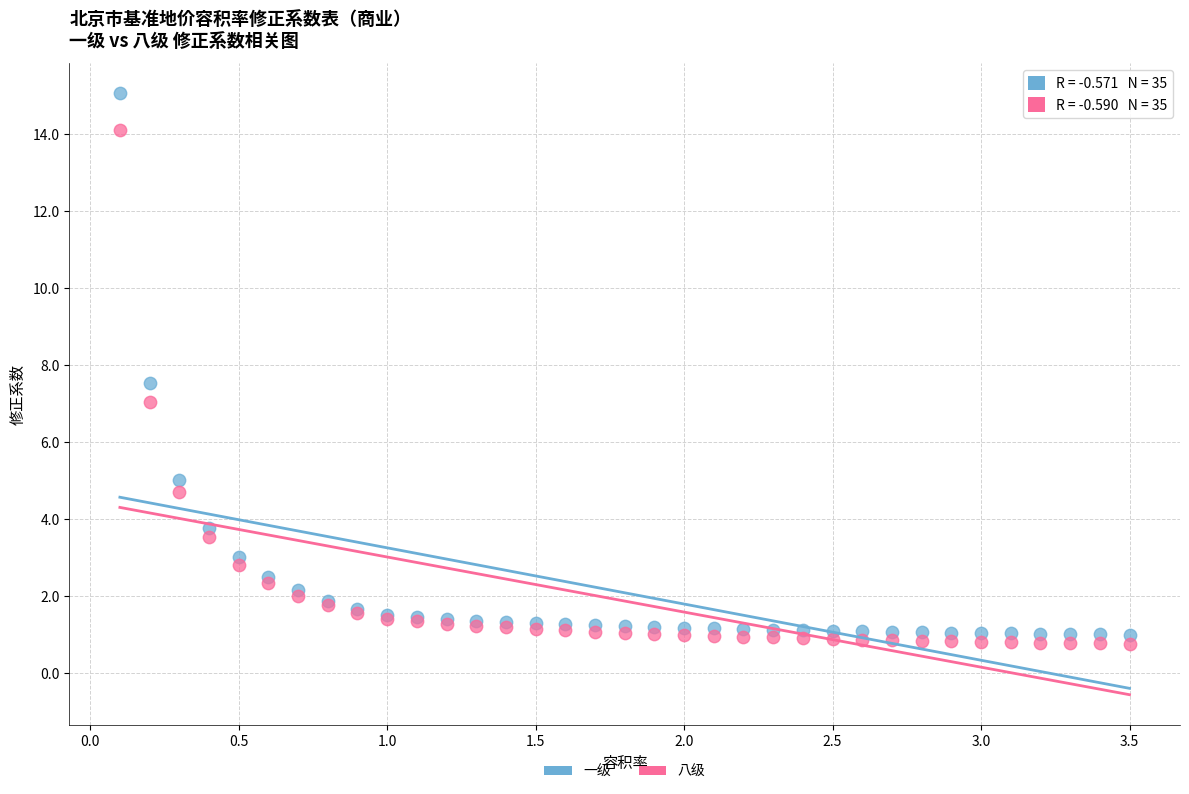

Which series reaches the minimum Y coordinate?

八级